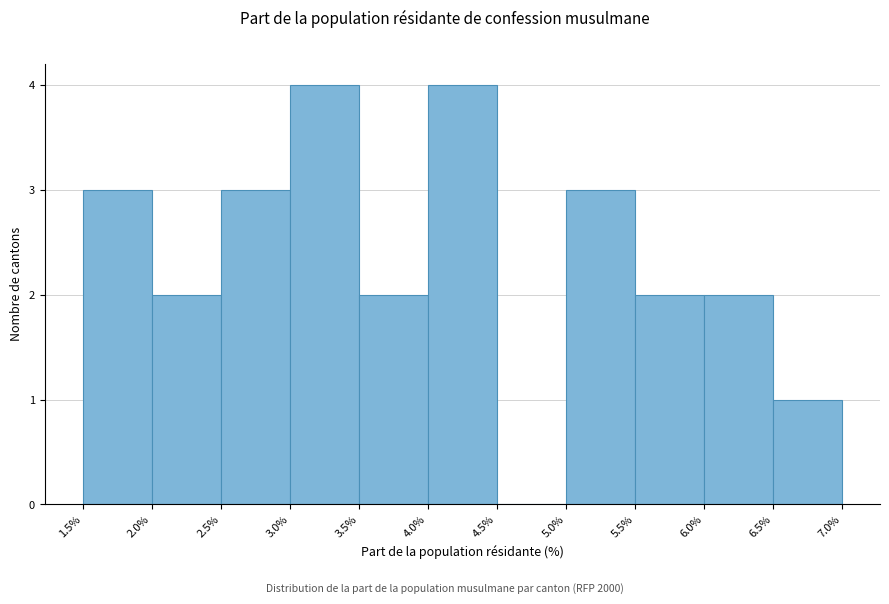

What is the height of the bar covering 5.5% to 6.0% on the x-axis? The values are not printed on the chart, so give them approximately, as read against the axis.

2